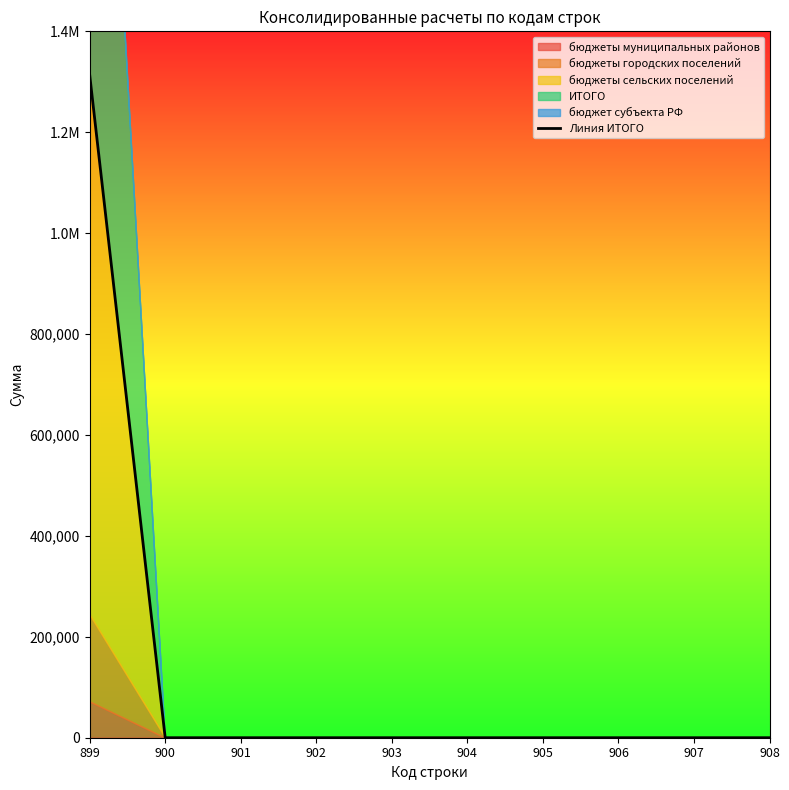

Count the number of values greater than 0.

1